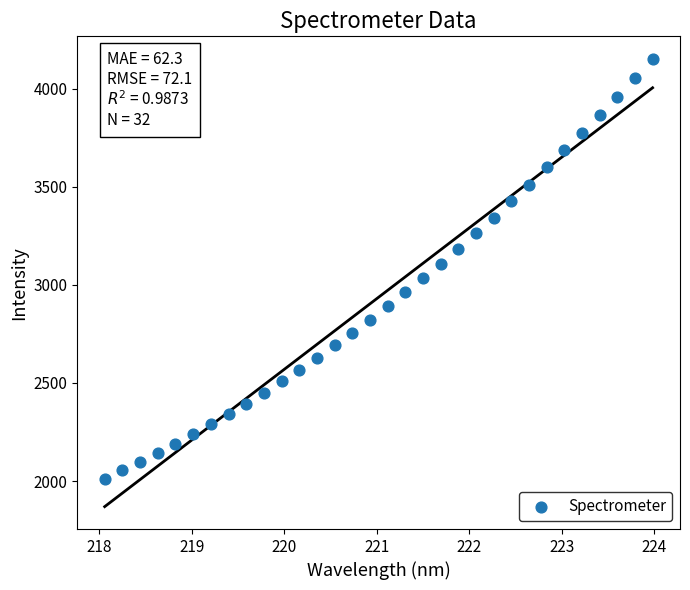

What is the range of X values (max minus min)?

5.9